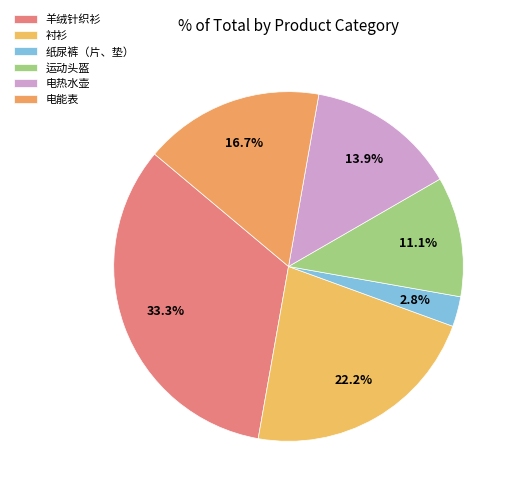

Rank the categories by value from lowest to highest.

纸尿裤（片、垫）, 运动头盔, 电热水壶, 电能表, 衬衫, 羊绒针织衫